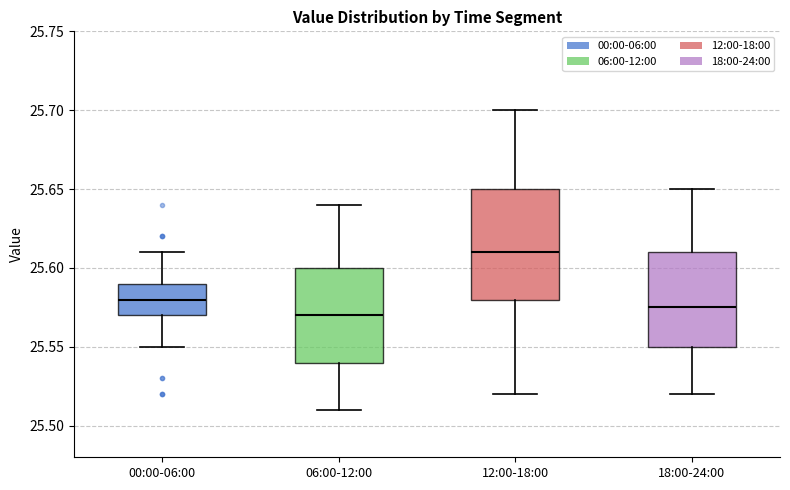

Reading left to right, transcribe this box plot: for each box, give where its median line is, the range the box spans, and where its two whiskers end, as read against the y-axis. The values are not printed on the chart, so give them approximately, as read against the axis.

00:00-06:00: median 25.580, box 25.570 to 25.590, whiskers 25.550 to 25.610
06:00-12:00: median 25.570, box 25.540 to 25.600, whiskers 25.510 to 25.640
12:00-18:00: median 25.610, box 25.580 to 25.650, whiskers 25.520 to 25.700
18:00-24:00: median 25.575, box 25.550 to 25.610, whiskers 25.520 to 25.650